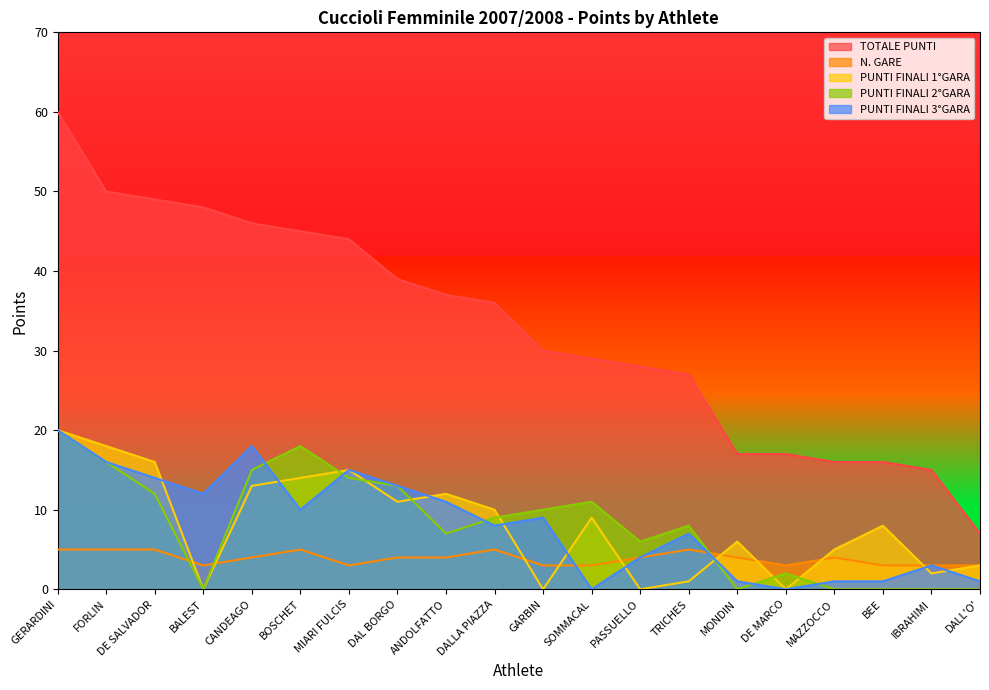

What is the average value of the PUNTI FINALI 2°GARA series?

8